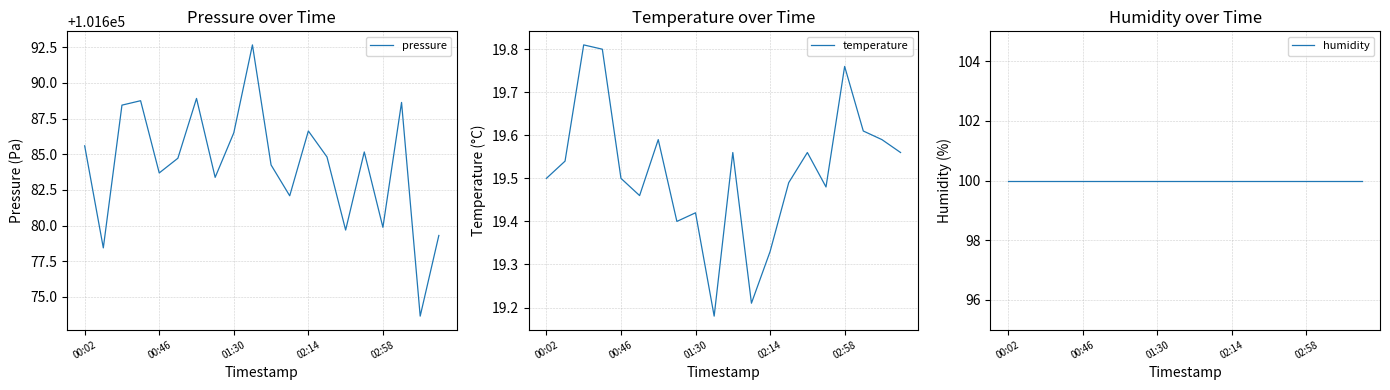

Is it true that temperature equals 30.0 at 02:58?

False